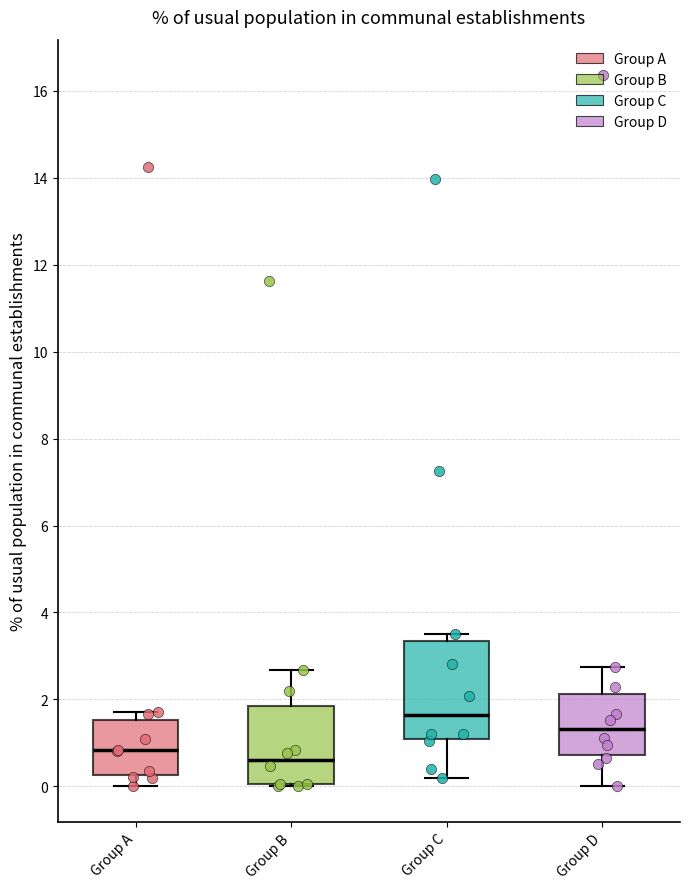

Where does the upper whisker of the box for Group D end on the y-axis? The values are not printed on the chart, so give them approximately, as read against the axis.

2.8